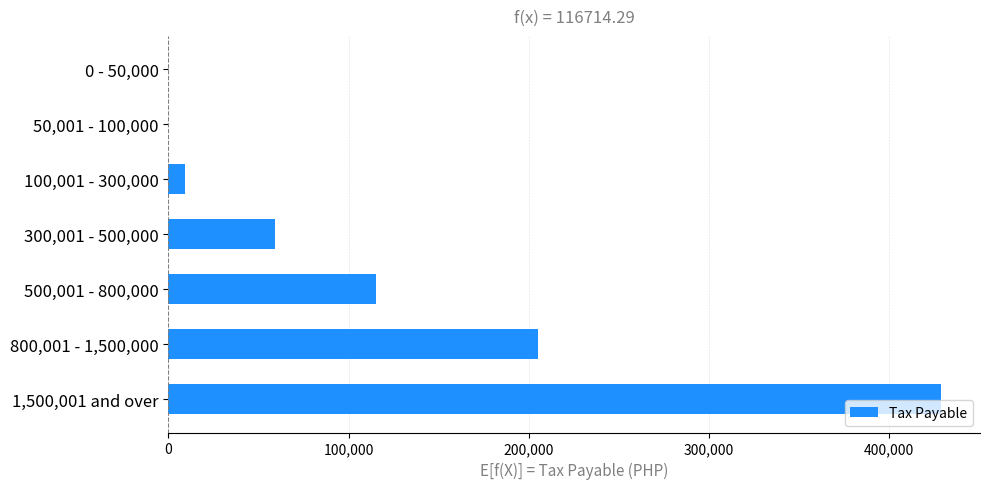

What is the sum of all values?

817000